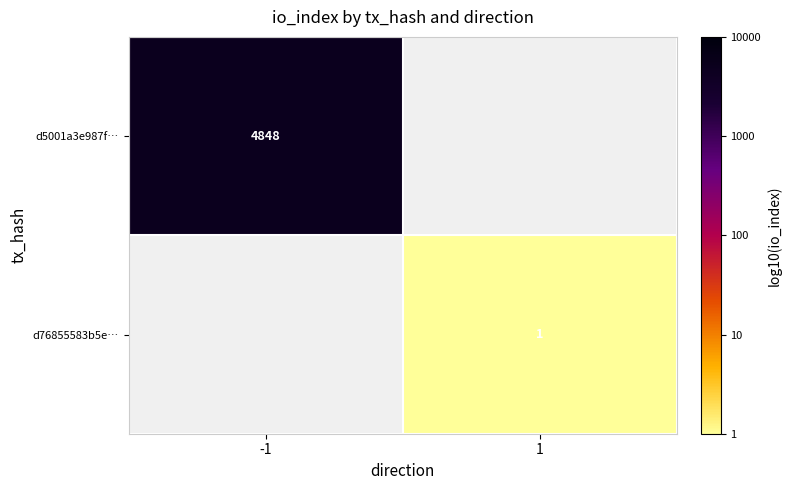

Is the value of d76855583b5e… at 1 greater than the value of d5001a3e987f… at -1?

No